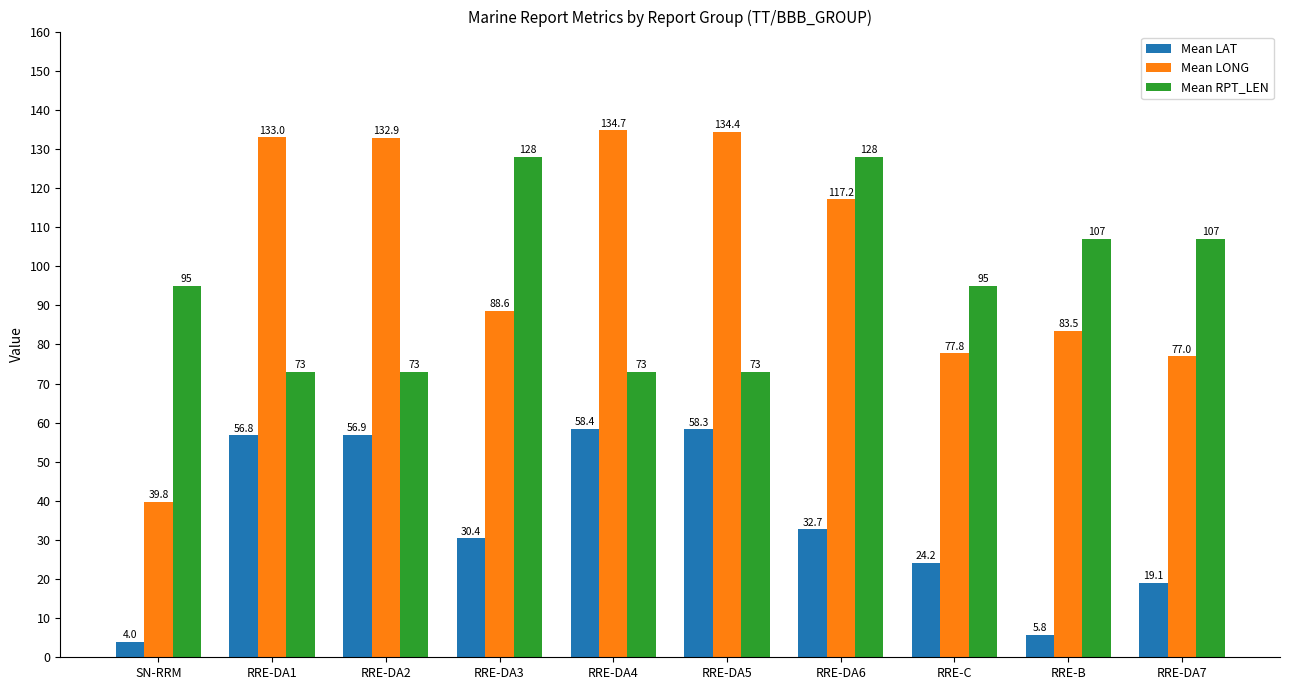

What is the label of the 6th bar from the left?

RRE-DA5